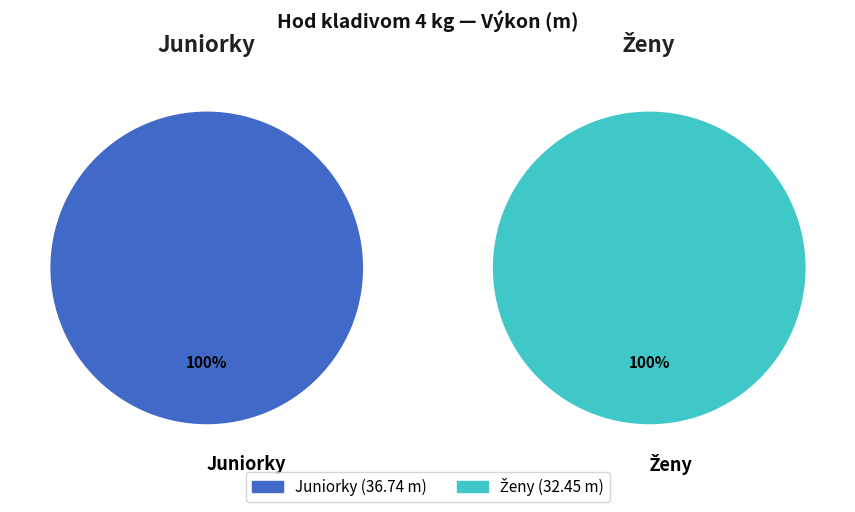

Is it true that hod kladivom 4 kg - Juniorky is 46% of the pie?

False